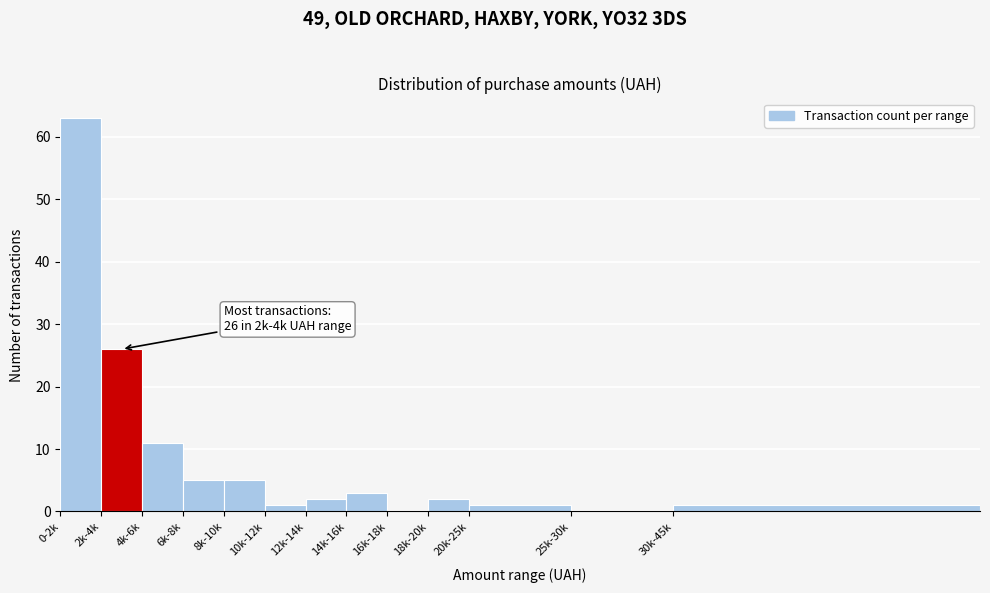

Reading right to left, what are all the values shown in this chart?

30k-45k=1	25k-30k=0	20k-25k=1	18k-20k=2	16k-18k=0	14k-16k=3	12k-14k=2	10k-12k=1	8k-10k=5	6k-8k=5	4k-6k=11	2k-4k=26	0-2k=63